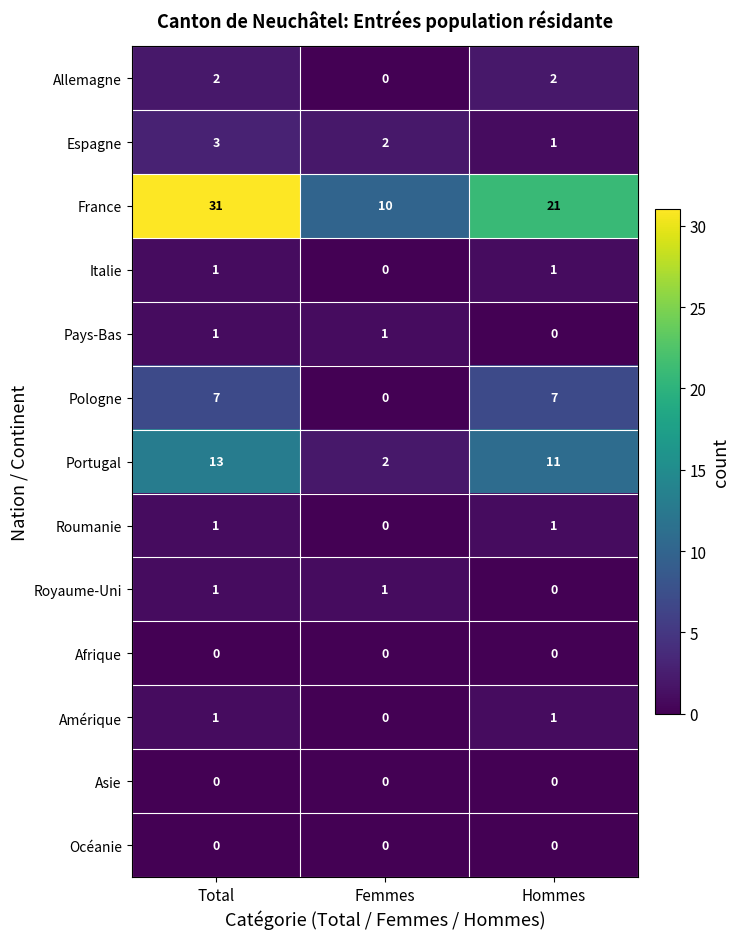

How many Roumanie values are between 0 and 1?

3